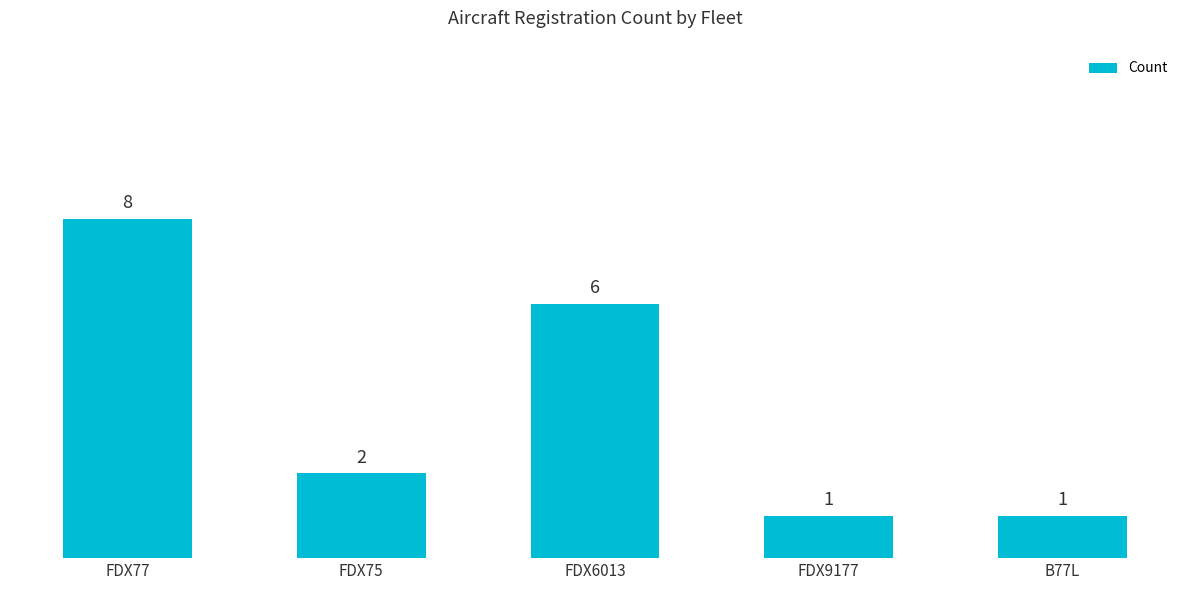

Is it true that the value at FDX75 is 2?

True